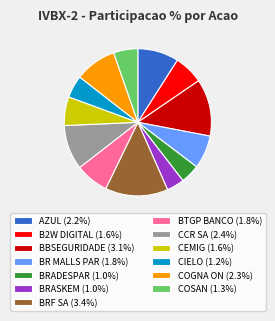

Does any single category account for the majority?

No